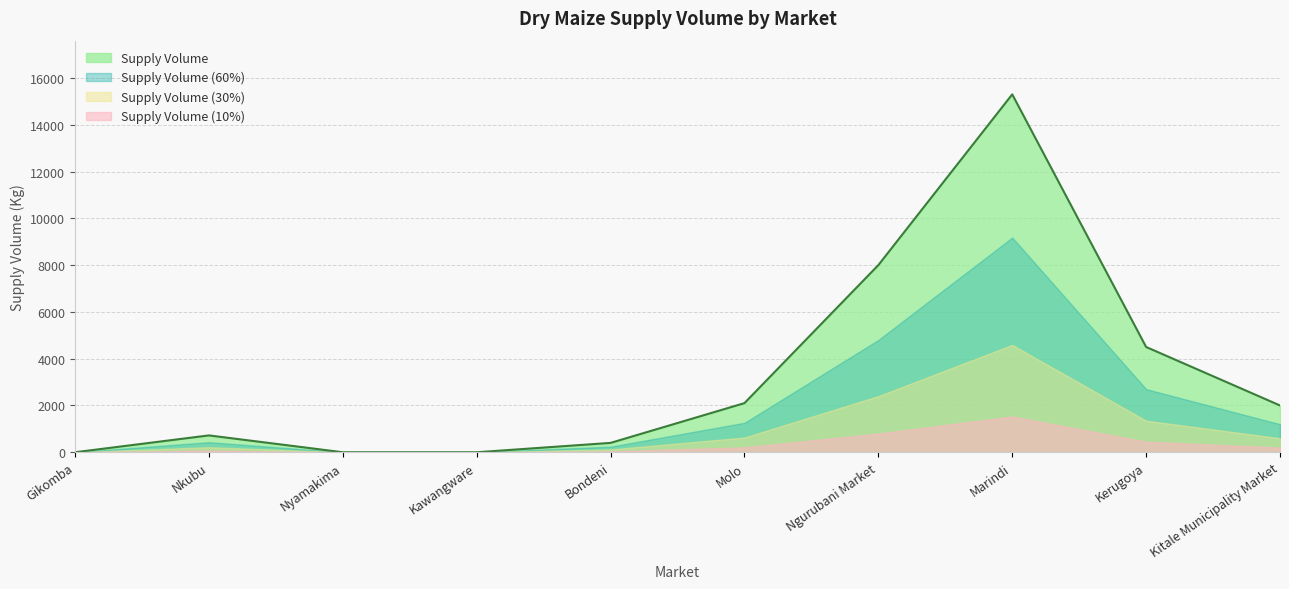

List the labels in order of value, smallest first.

Gikomba, Nyamakima, Kawangware, Bondeni, Nkubu, Kitale Municipality Market, Molo, Kerugoya, Ngurubani Market, Marindi